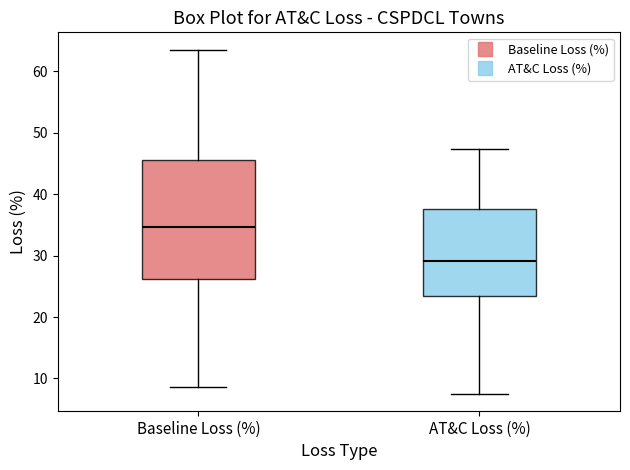

Which box's median line is the lowest?

AT&C Loss (%)